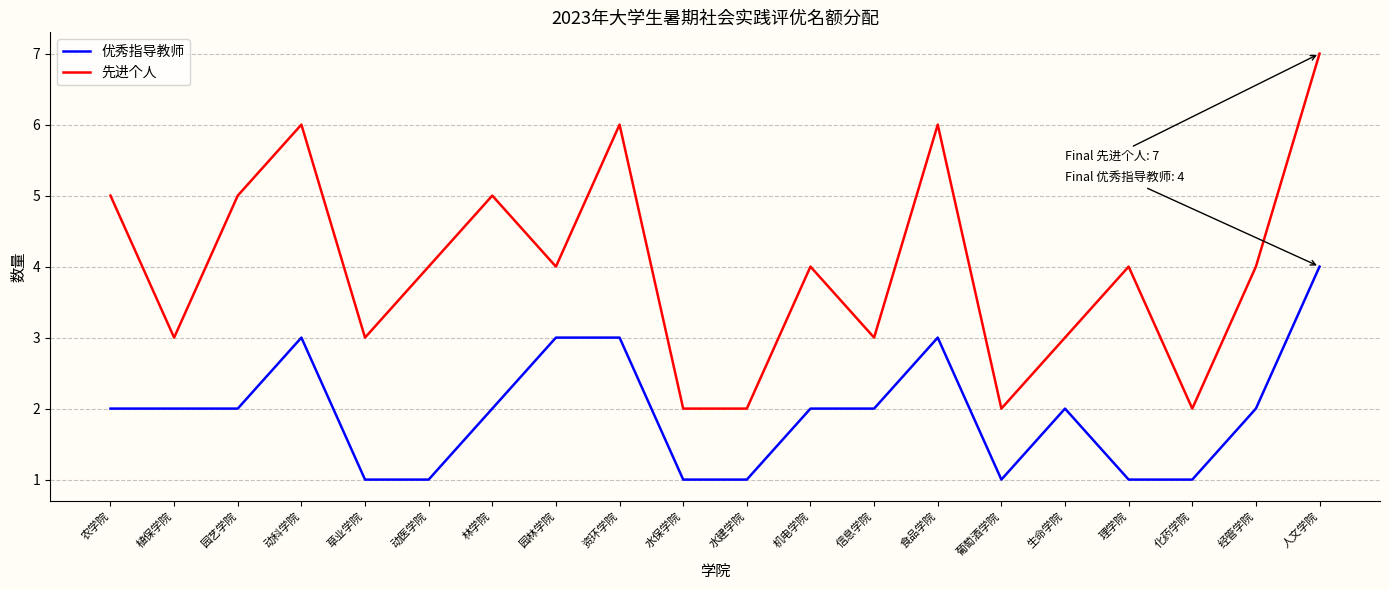

Which series has the largest total across all categories?

先进个人